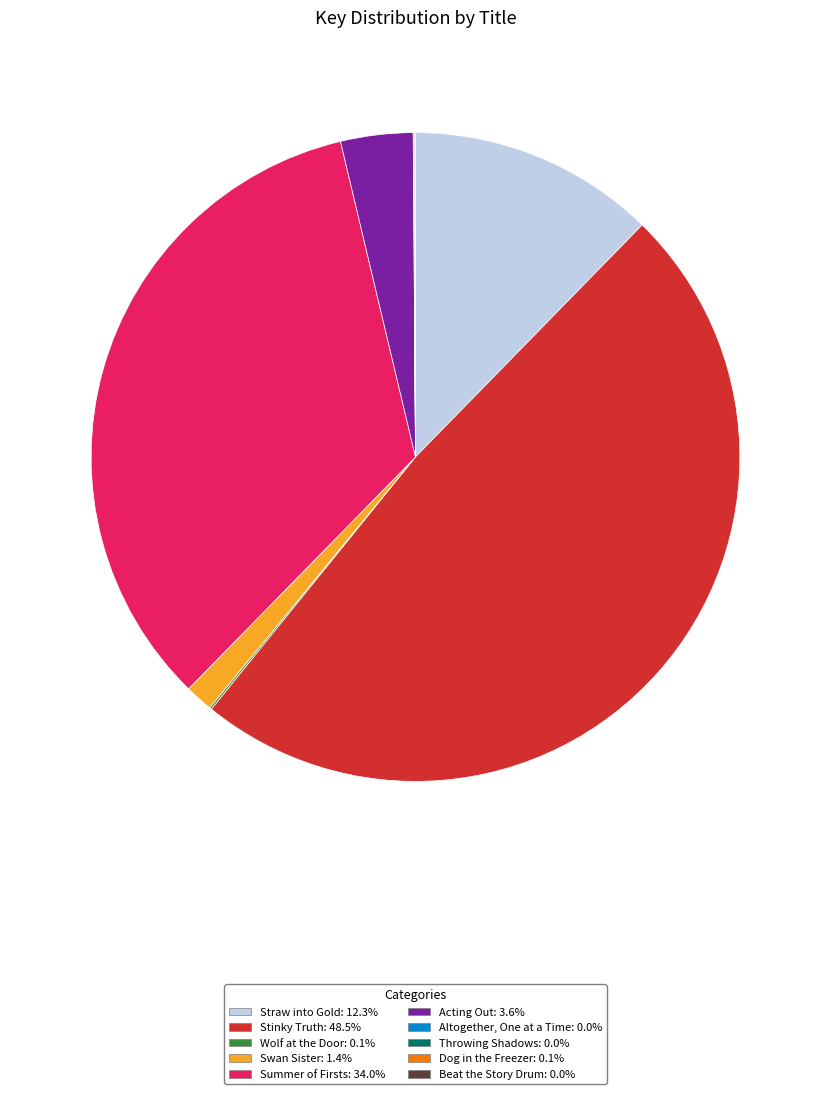

Which slice is the largest?

Stinky Truth